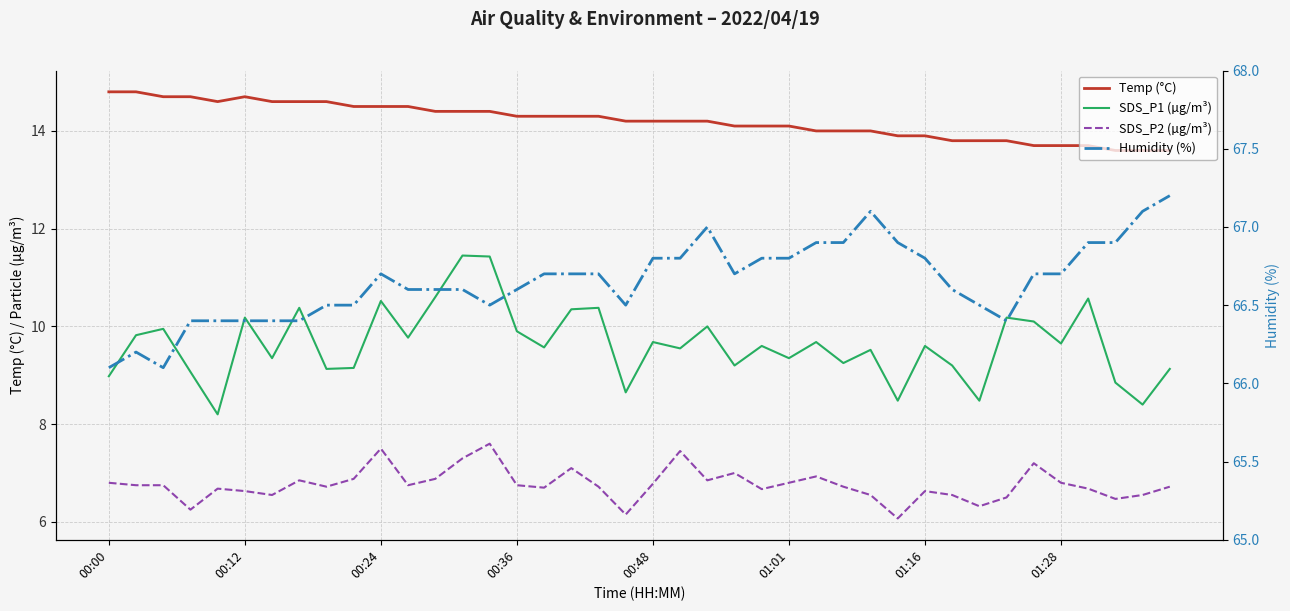

True or false: SDS_P1 (µg/m³) and Temp (°C) cross at least once.

False